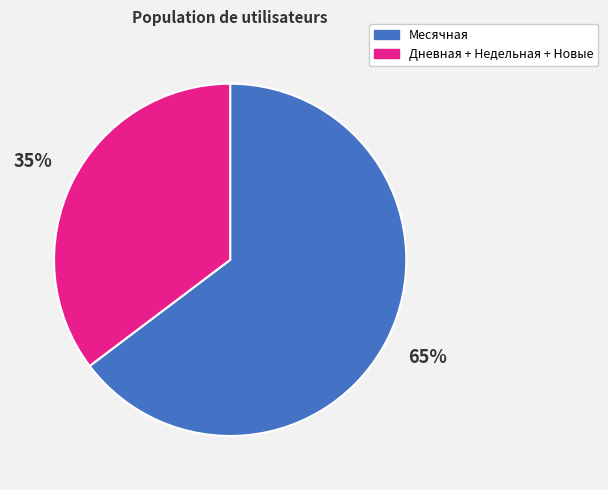

Is there any slice that represents more than half of the pie?

Yes